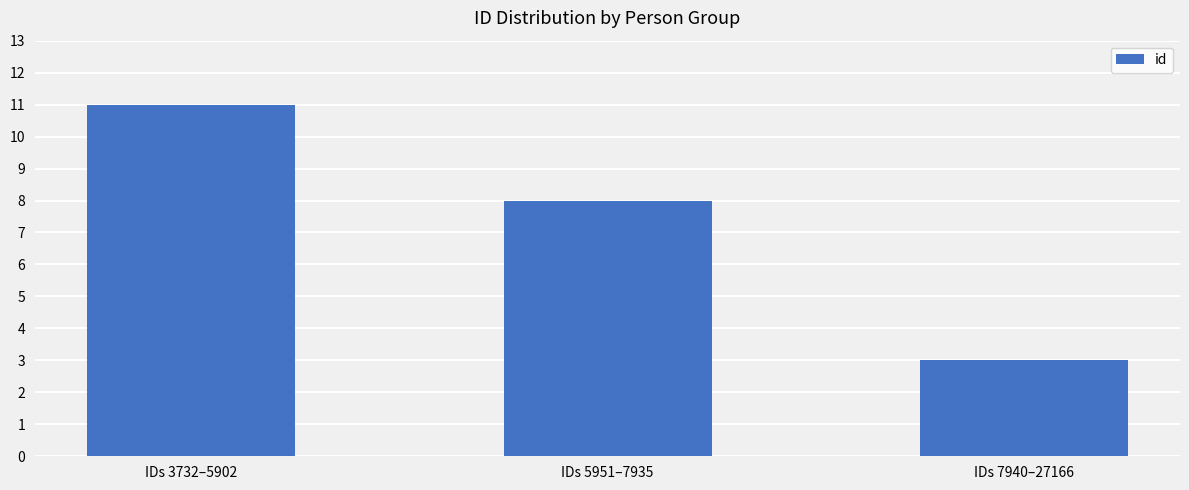

What is the value of the 2nd bar from the left?

8